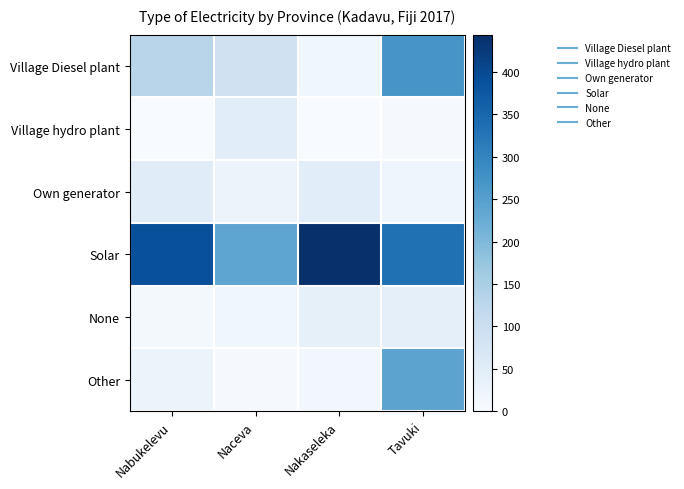

What is the greatest value displayed?

444